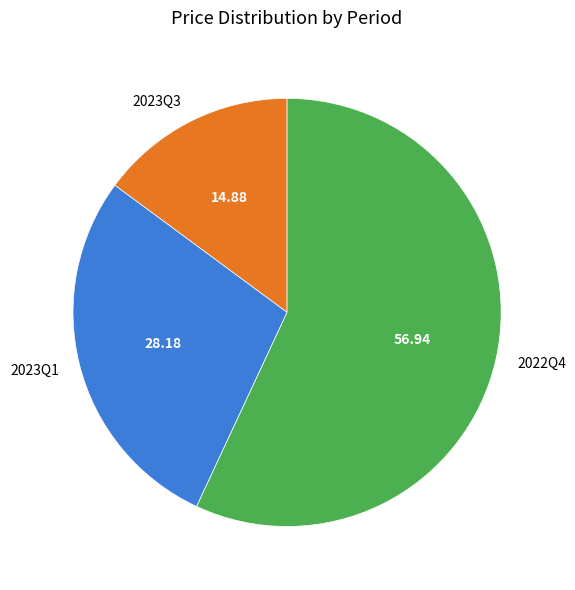

Does any single category account for the majority?

Yes